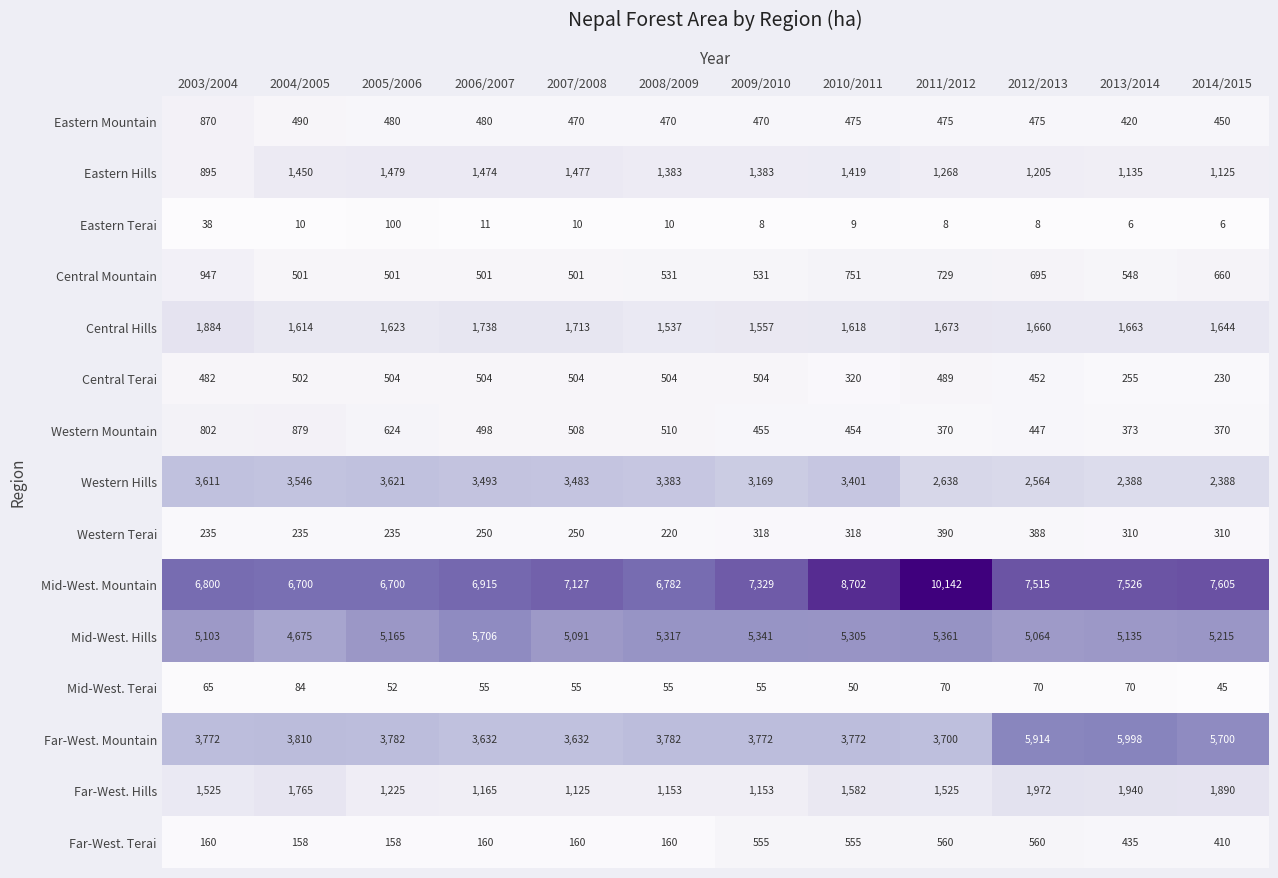

Count the number of data series in this chart.

15